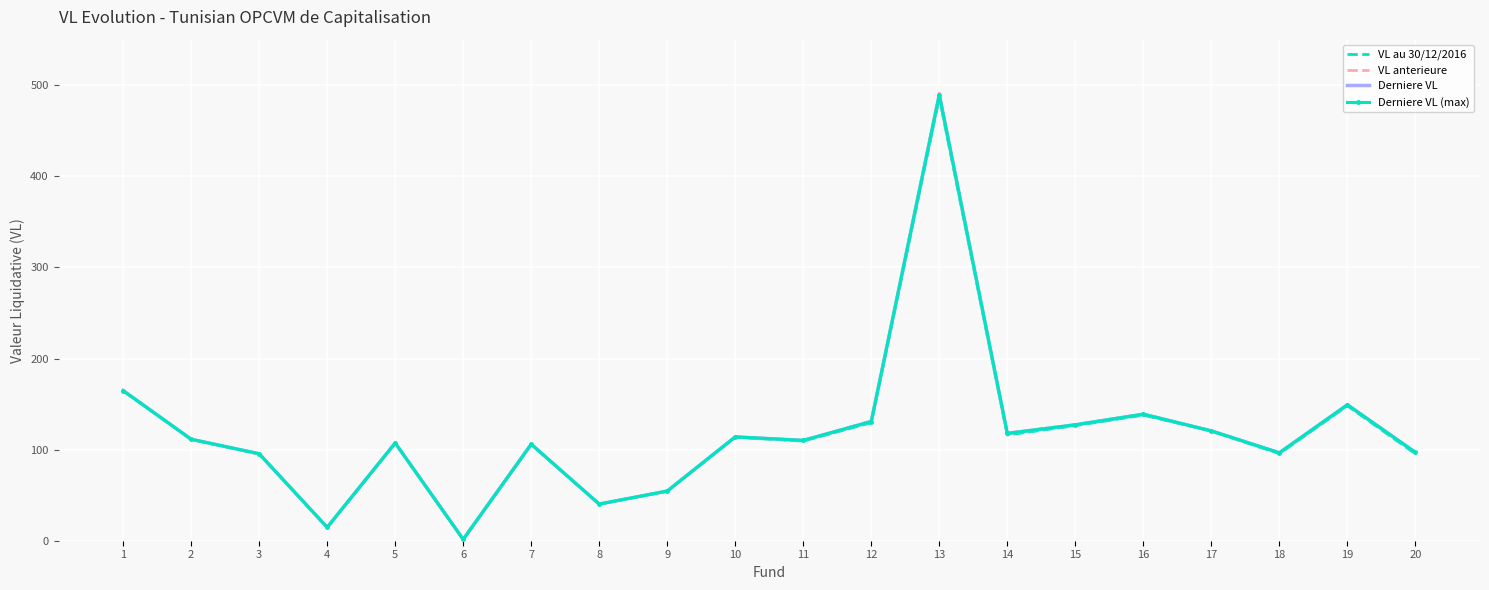

At which label does VL anterieure first exceed 111?

1